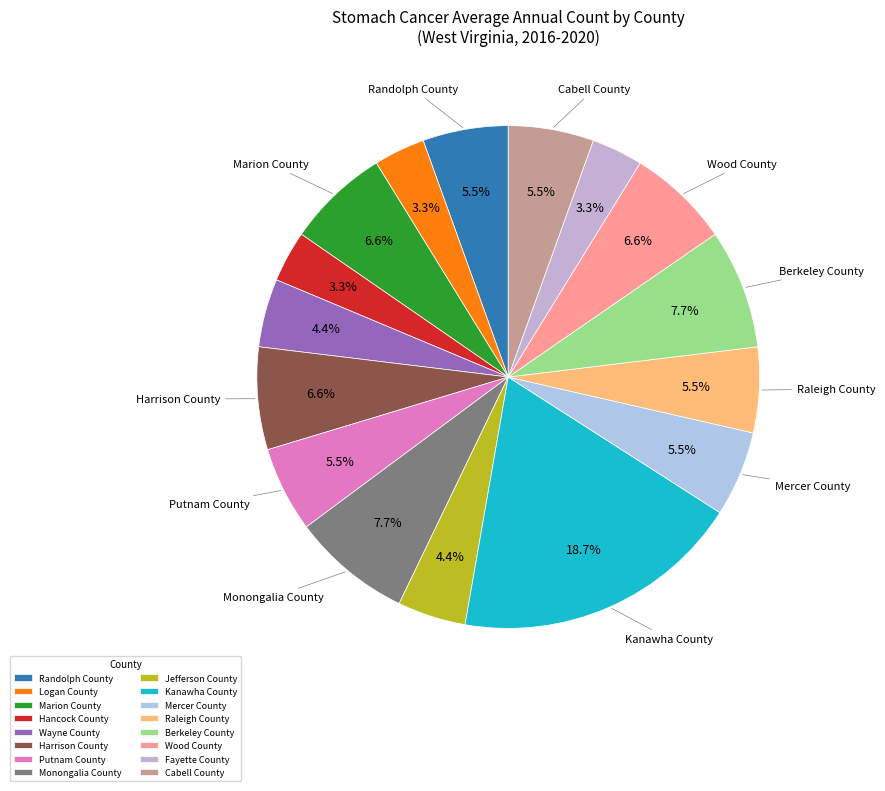

To the nearest percent, what is the difference between the Monongalia County and Harrison County slice percentages?

1%